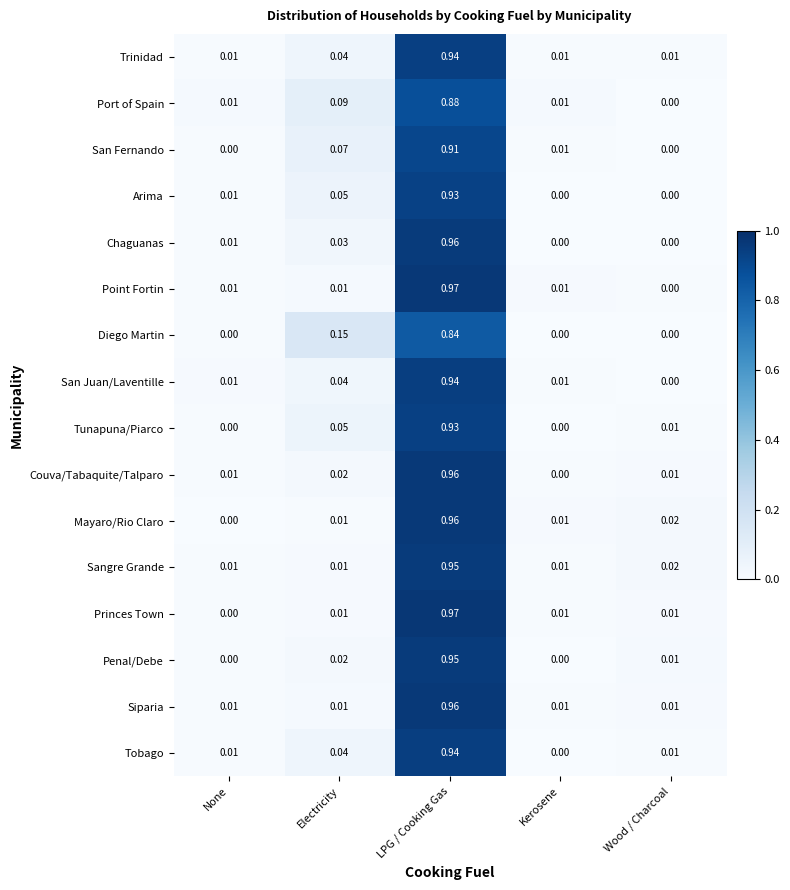

Which category has the highest value across all series?

LPG / Cooking Gas